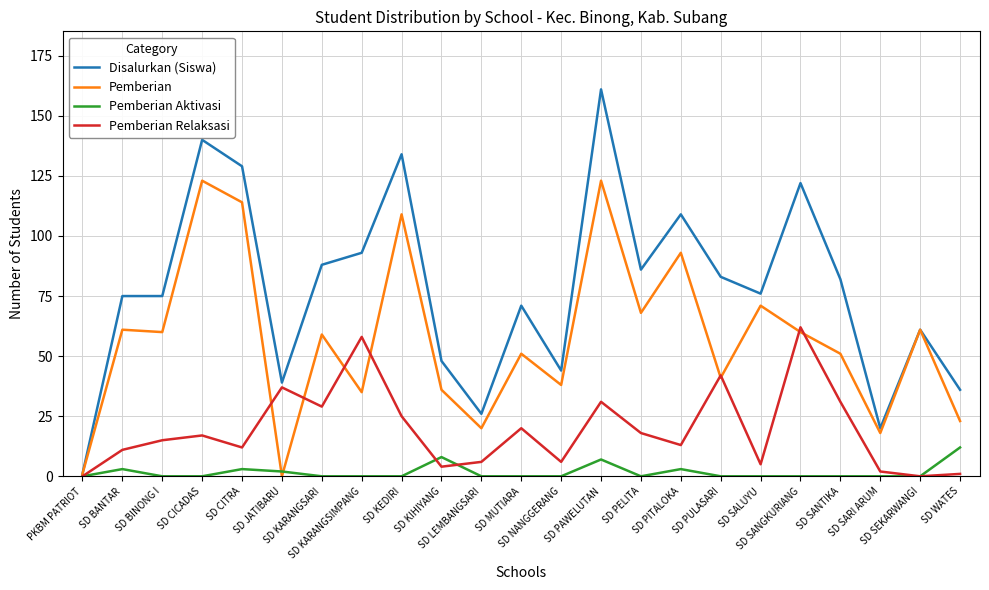

What are all the series names shown in the legend?

Disalurkan (Siswa), Pemberian, Pemberian Aktivasi, Pemberian Relaksasi